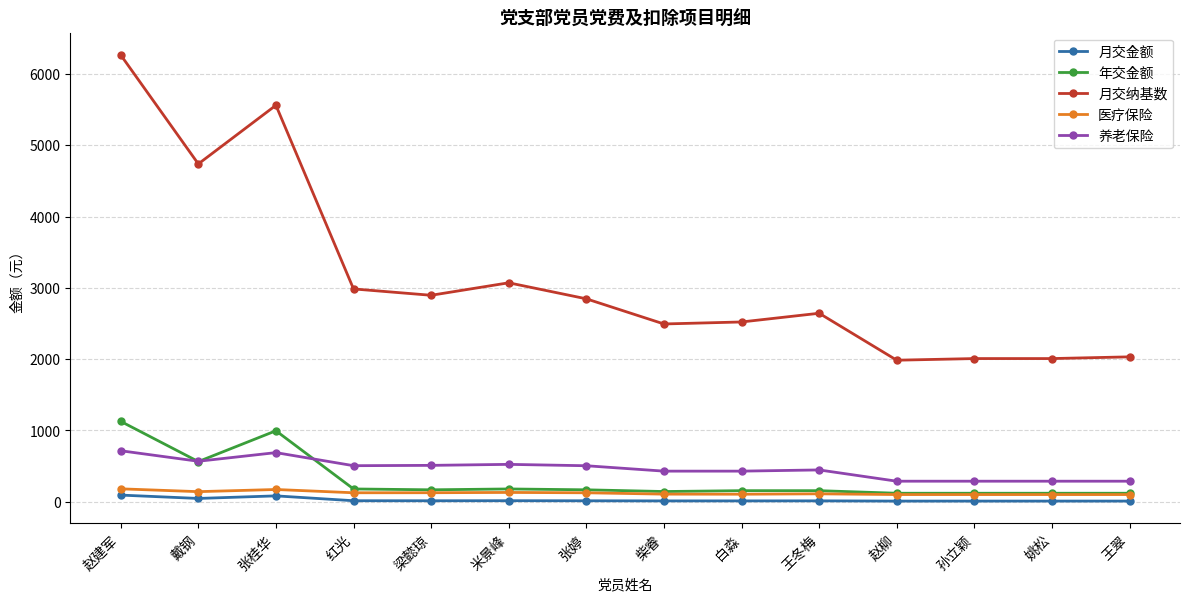

At how many categories does at least one series exceed 5726?

1